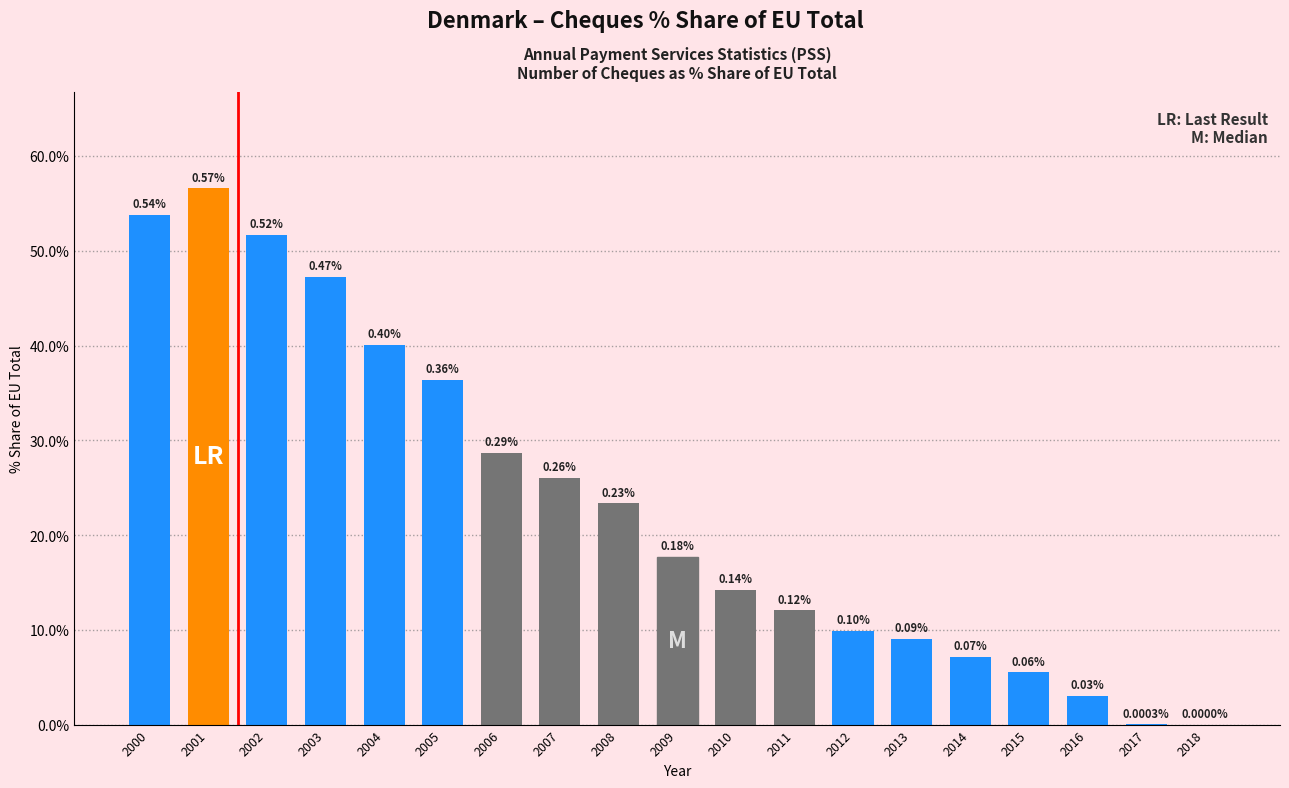

Rank the categories by value from lowest to highest.

2018, 2017, 2016, 2015, 2014, 2013, 2012, 2011, 2010, 2009, 2008, 2007, 2006, 2005, 2004, 2003, 2002, 2000, 2001